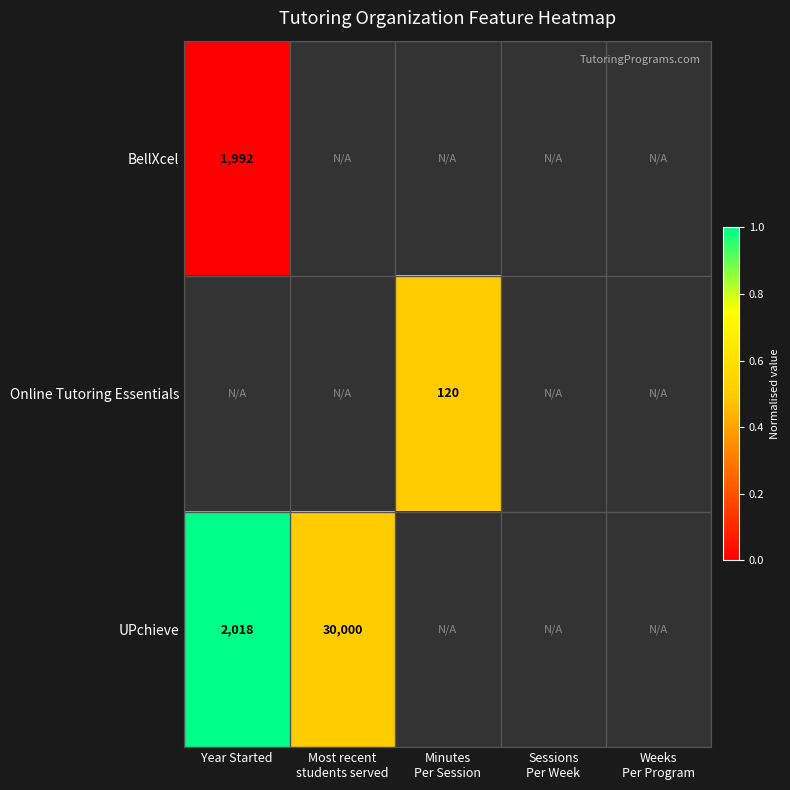

The value of UPchieve at Year Started is 3072. True or false?

False